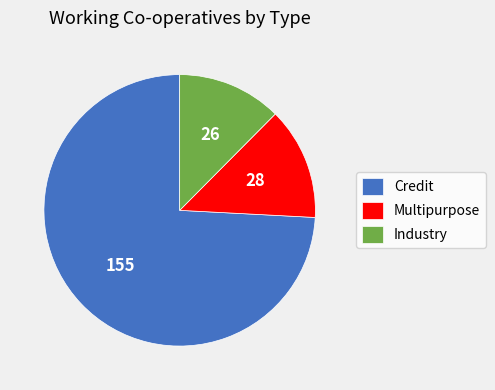

What is the smallest slice in the pie chart?

Industry